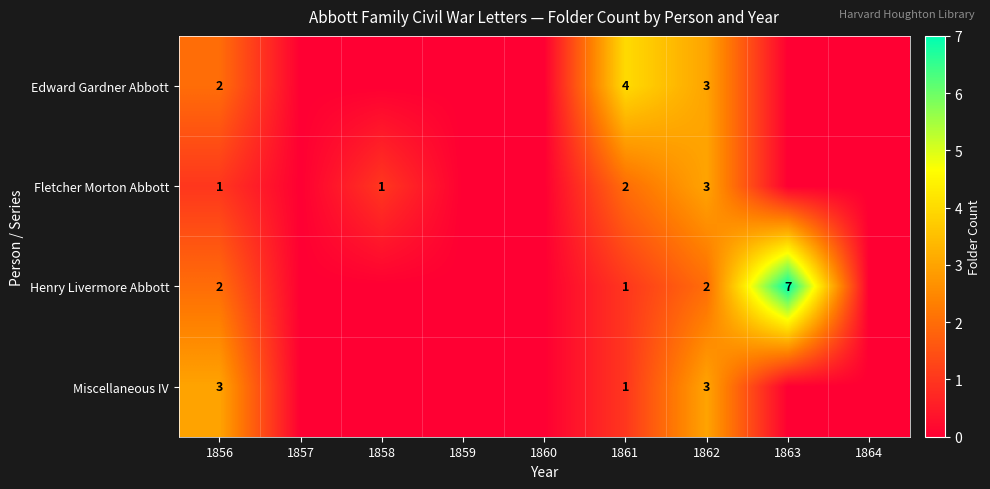

What is the difference between the Henry Livermore Abbott values at 1856 and 1863?

5